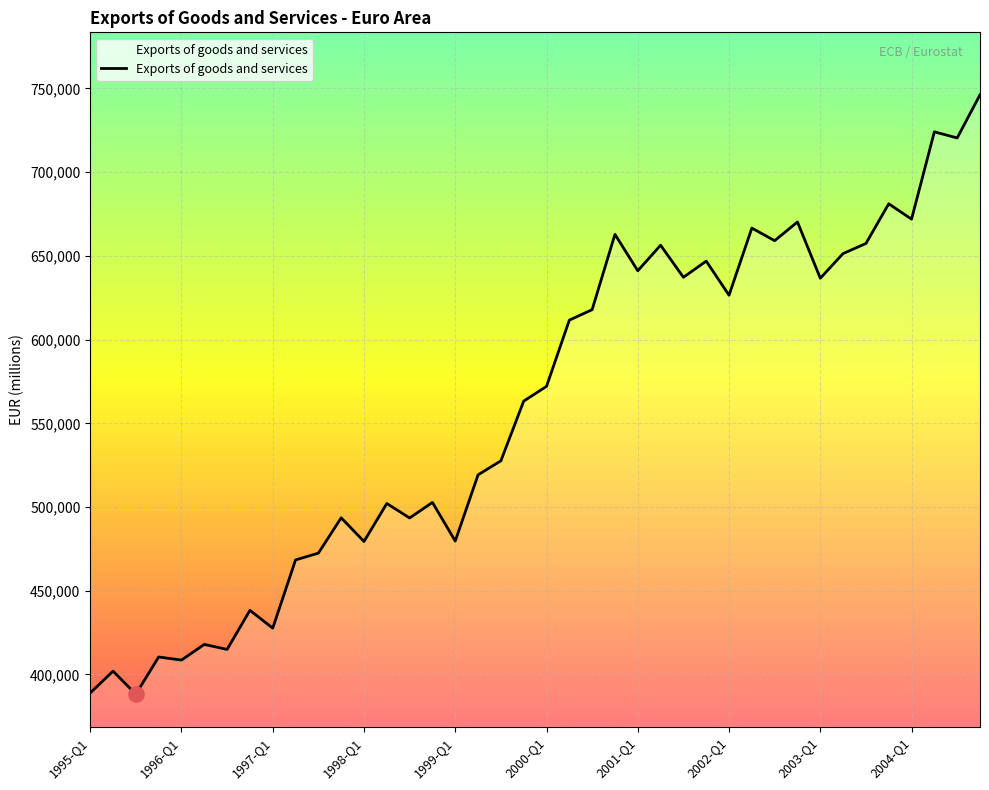

What is the difference between the maximum and minimum values?

357963.4